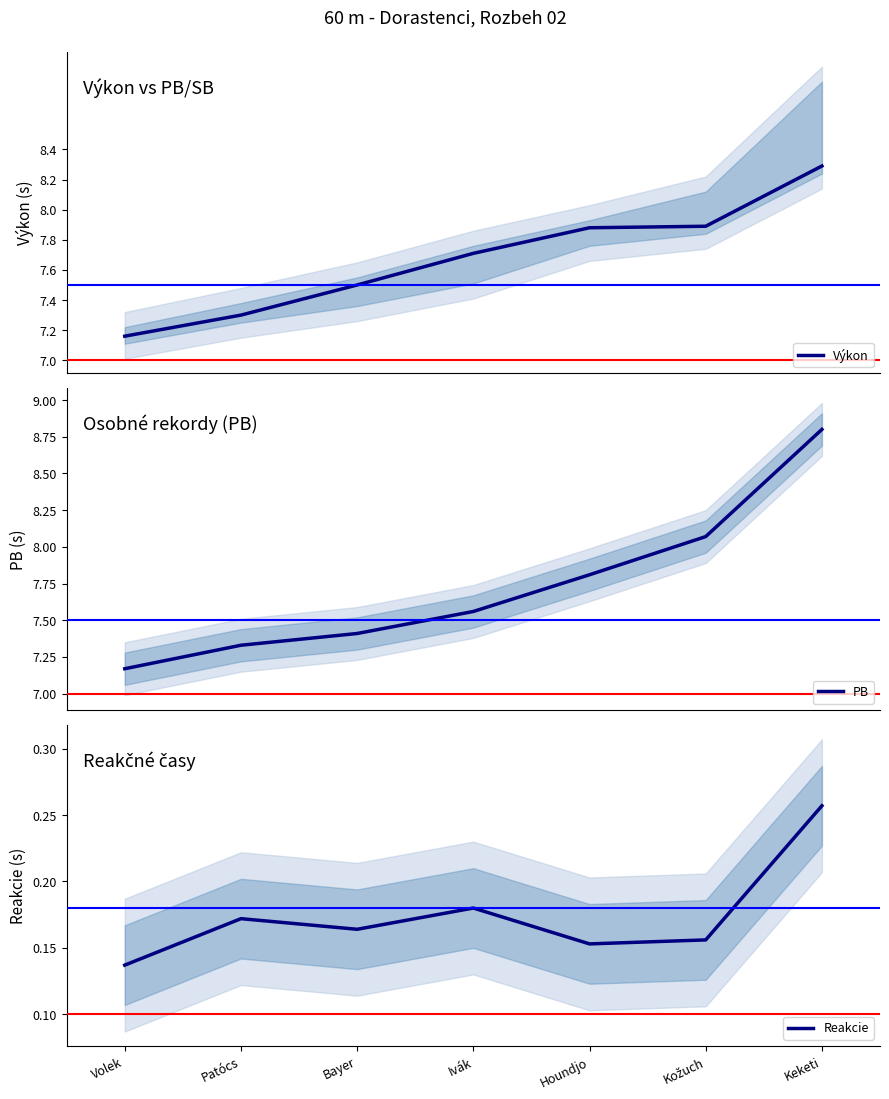

True or false: Reakcie and PB intersect in this chart.

False